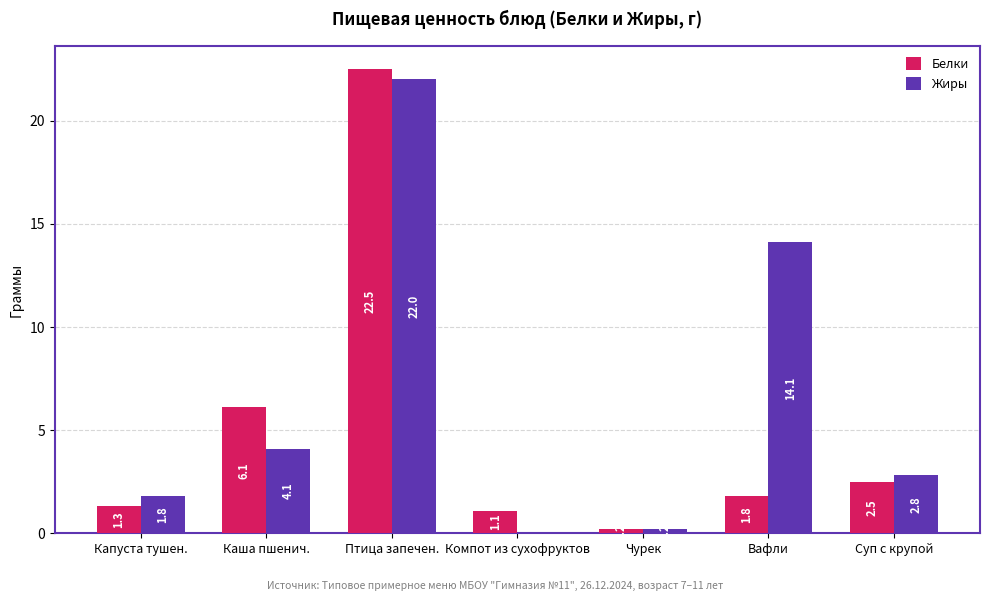

Reading left to right, extract all data points from this chart.

Белки: Капуста тушен.=1.3	Каша пшенич.=6.1	Птица запечен.=22.5	Компот из сухофруктов=1.1	Чурек=0.2	Вафли=1.8	Суп с крупой=2.5
Жиры: Капуста тушен.=1.8	Каша пшенич.=4.1	Птица запечен.=22.0	Компот из сухофруктов=0.0	Чурек=0.2	Вафли=14.1	Суп с крупой=2.8